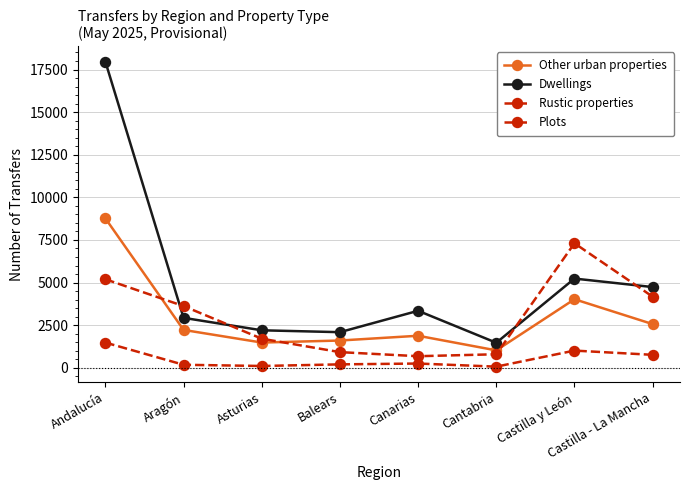

Reading right to left, what are all the values shown in this chart?

Other urban properties: Castilla - La Mancha=2564	Castilla y León=4023	Cantabria=1022	Canarias=1880	Balears=1600	Asturias=1481	Aragón=2222	Andalucía=8767
Dwellings: Castilla - La Mancha=4737	Castilla y León=5235	Cantabria=1469	Canarias=3345	Balears=2090	Asturias=2200	Aragón=2931	Andalucía=17960
Rustic properties: Castilla - La Mancha=4173	Castilla y León=7306	Cantabria=794	Canarias=680	Balears=919	Asturias=1707	Aragón=3621	Andalucía=5195
Plots: Castilla - La Mancha=761	Castilla y León=1009	Cantabria=67	Canarias=250	Balears=201	Asturias=106	Aragón=177	Andalucía=1479